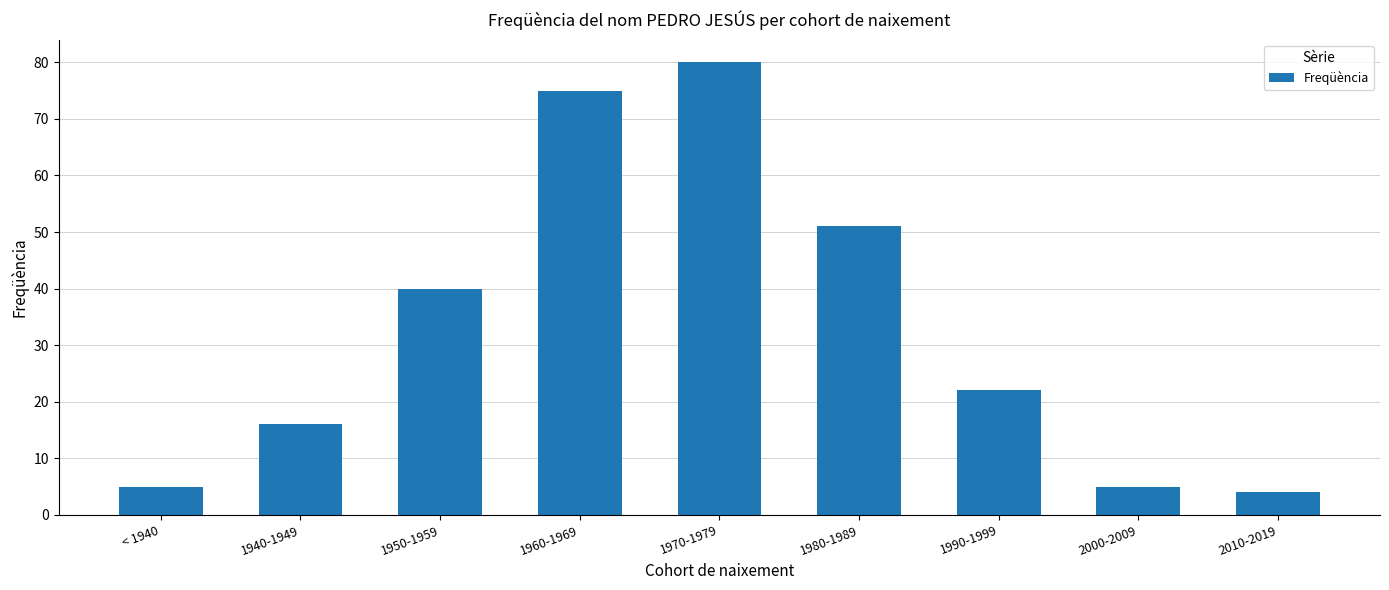

Reading right to left, list all the values displayed in this chart.

2010-2019=4	2000-2009=5	1990-1999=22	1980-1989=51	1970-1979=80	1960-1969=75	1950-1959=40	1940-1949=16	< 1940=5